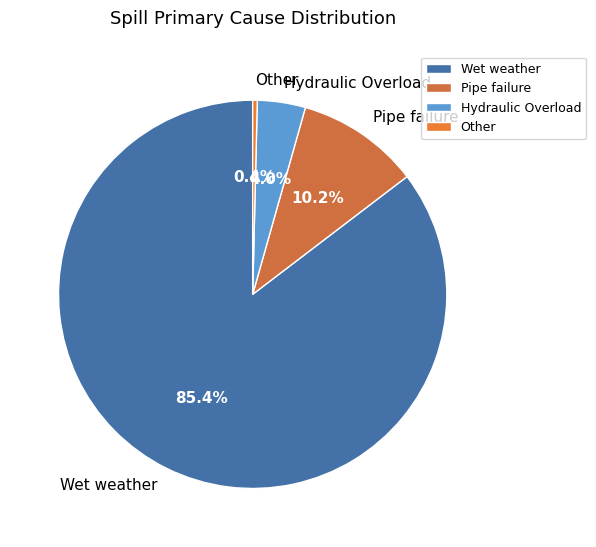

Which has a higher value, Pipe failure or Other?

Pipe failure